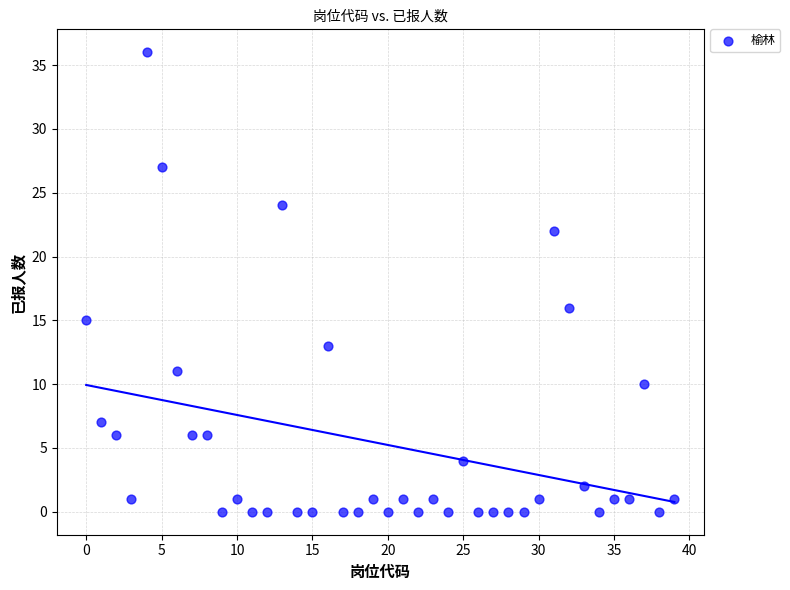

What is the range of Y values (max minus min)?

36